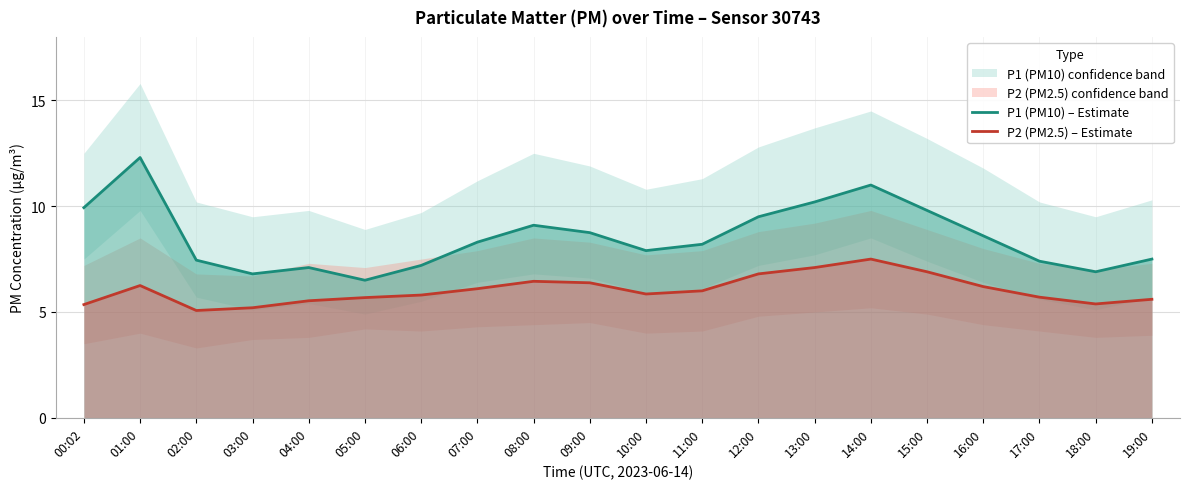

What is the label of the 4th point from the right?

16:00